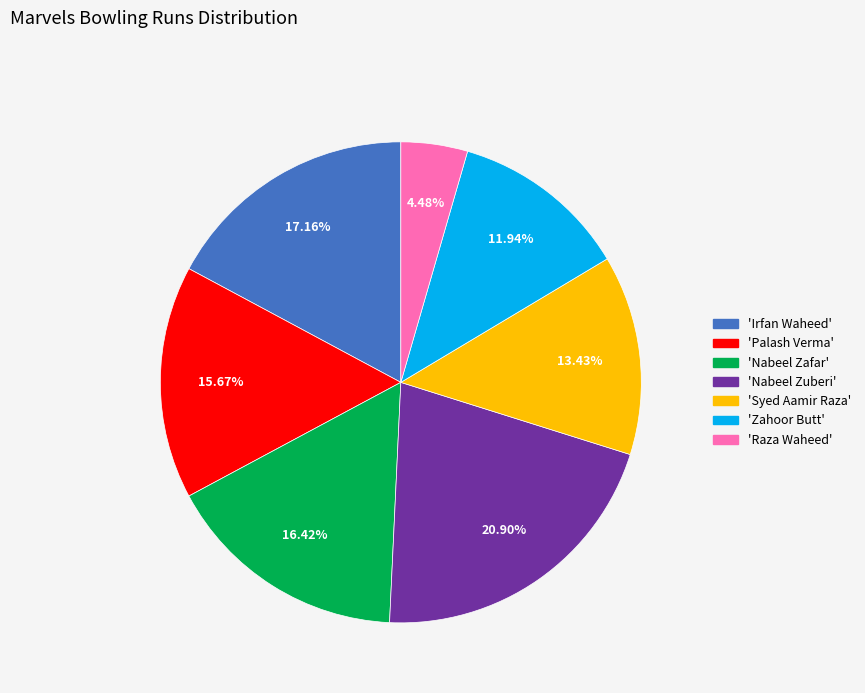

Is there any slice that represents more than half of the pie?

No